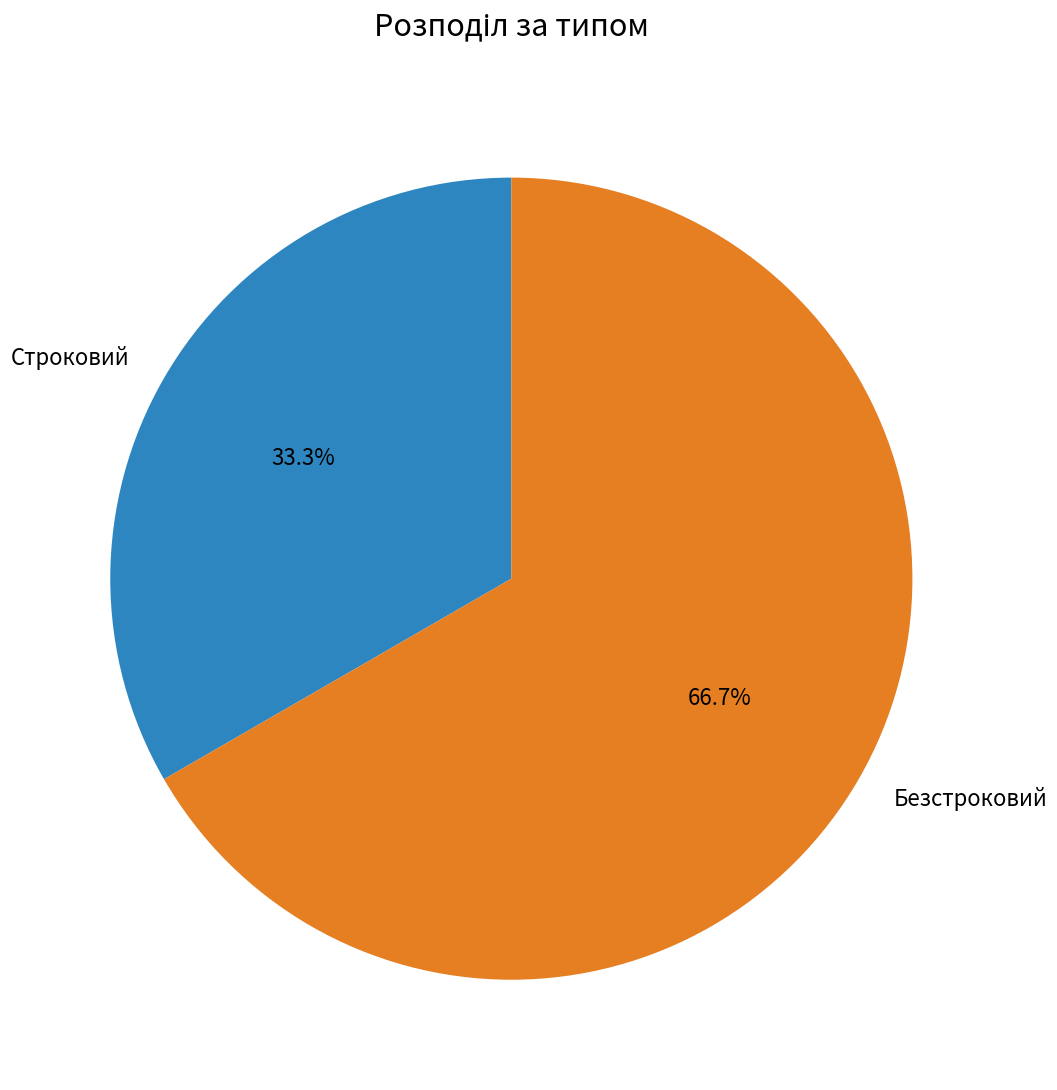

Is there any slice that represents more than half of the pie?

Yes